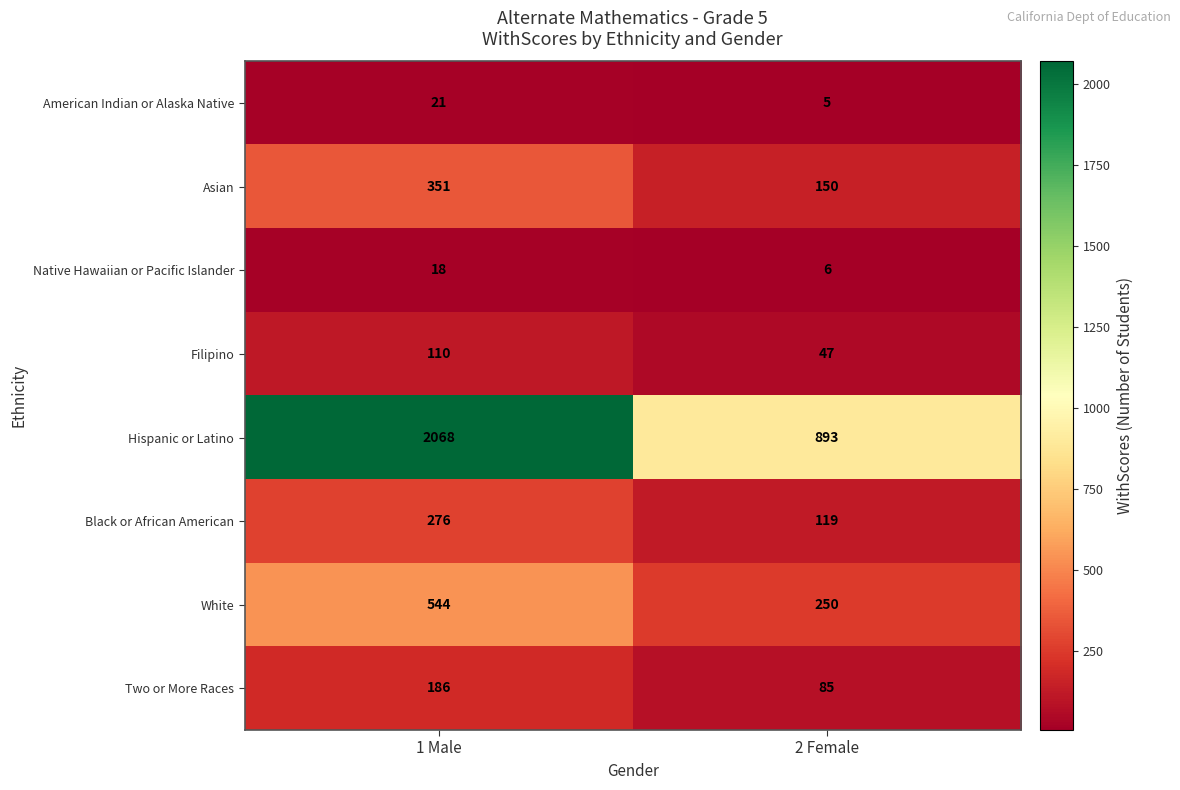

Reading left to right, transcribe all the data shown in this chart.

American Indian or Alaska Native: 21	5
Asian: 351	150
Native Hawaiian or Pacific Islander: 18	6
Filipino: 110	47
Hispanic or Latino: 2068	893
Black or African American: 276	119
White: 544	250
Two or More Races: 186	85